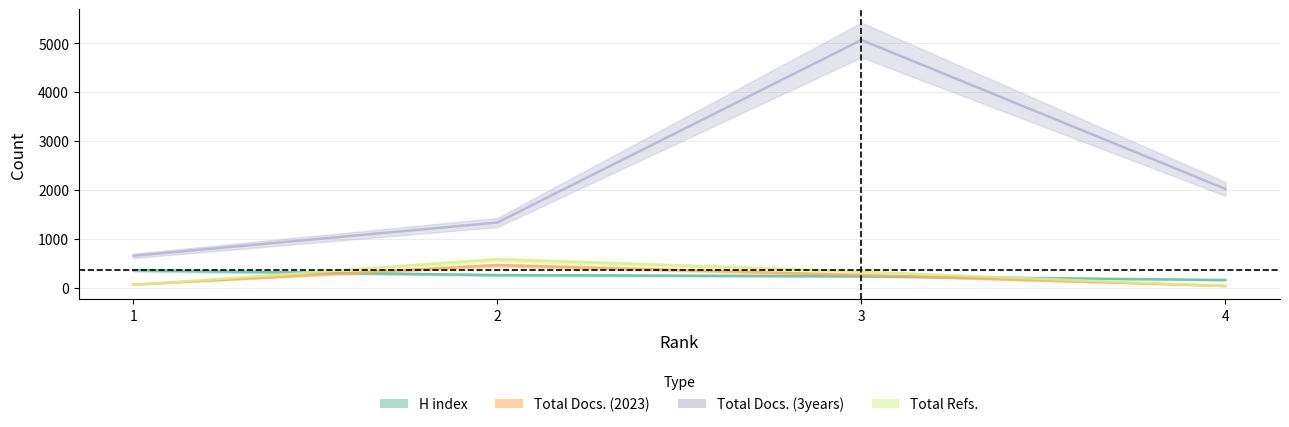

How many H index values are between 240 and 362?

3